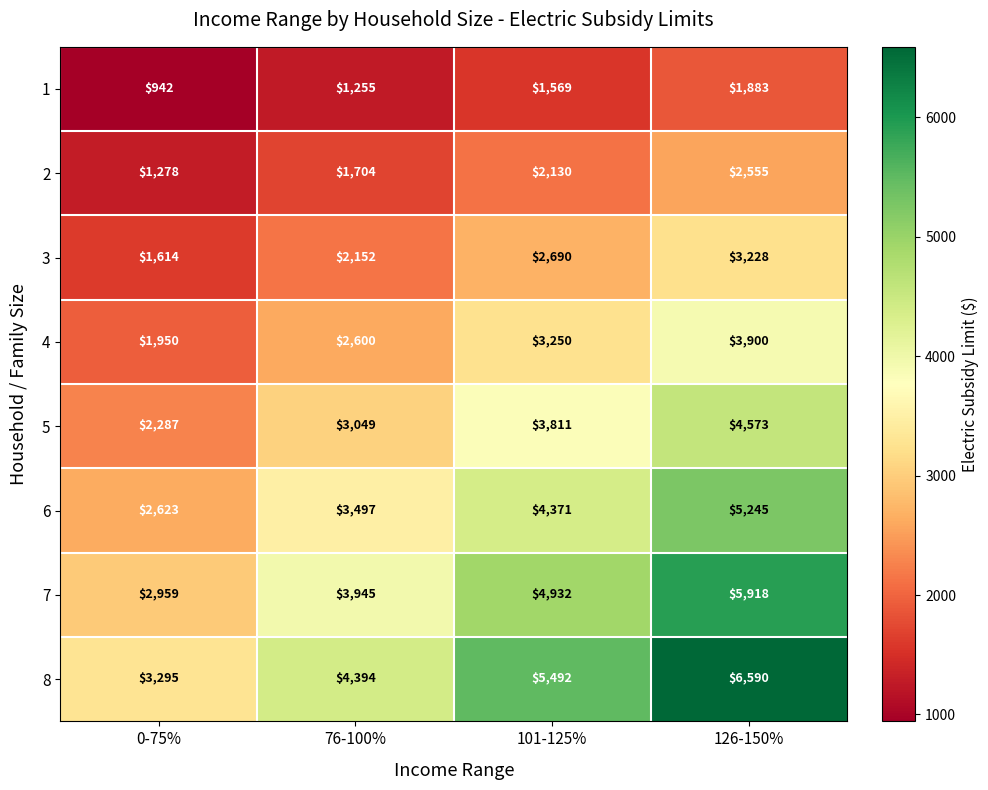

Which series has the largest total across all categories?

8